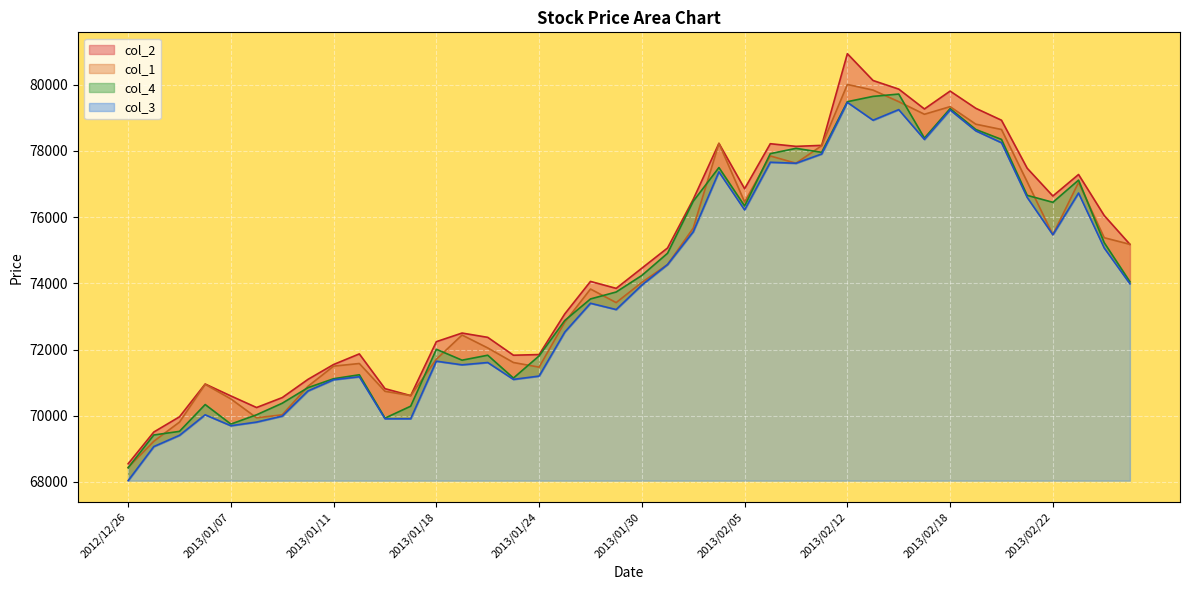

The col_3 series shows 77630 at 2013/02/07. True or false?

True